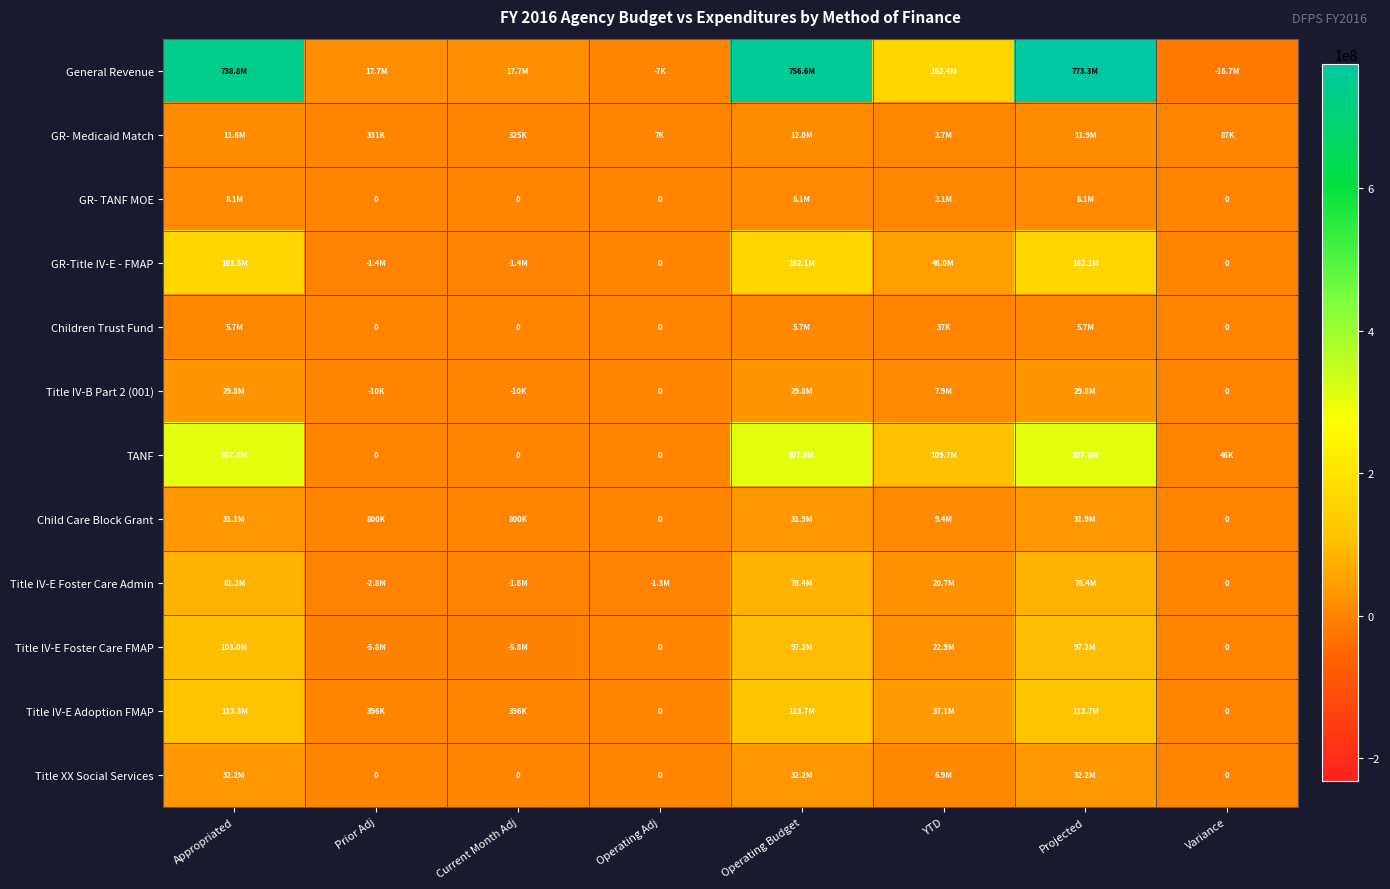

At how many categories does at least one series exceed 344566312?

3